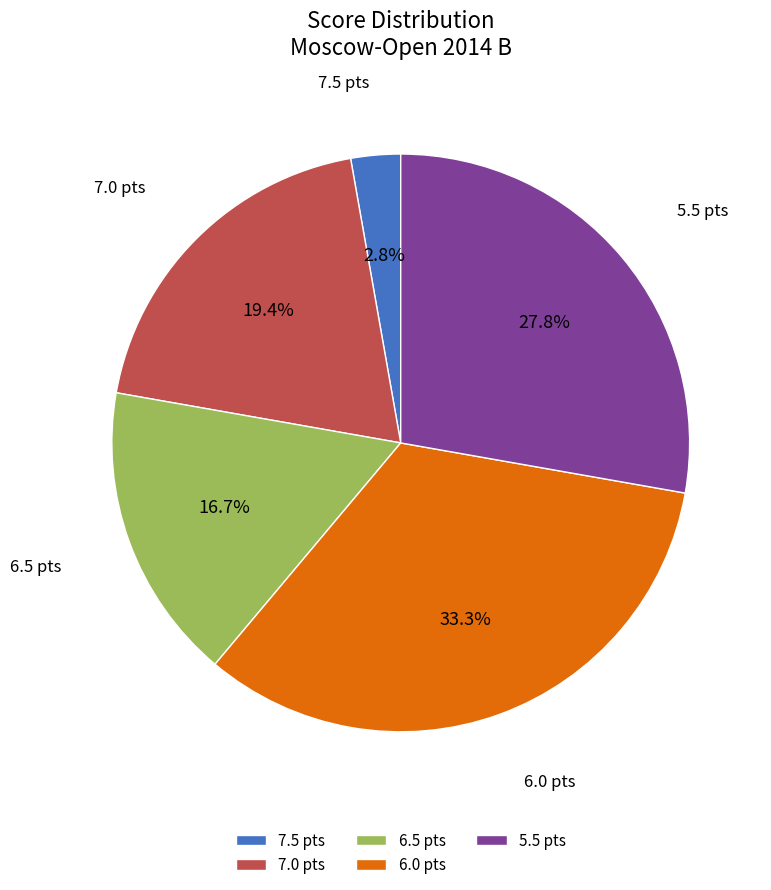

Combined, do 7.0 pts and 6.5 pts account for over 50%?

No